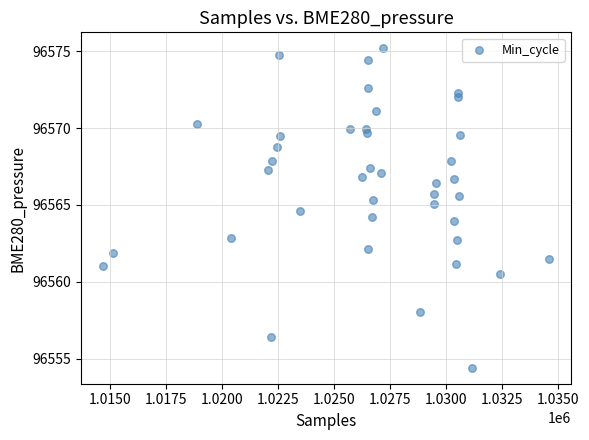

What is the range of X values (max minus min)?

19897.0